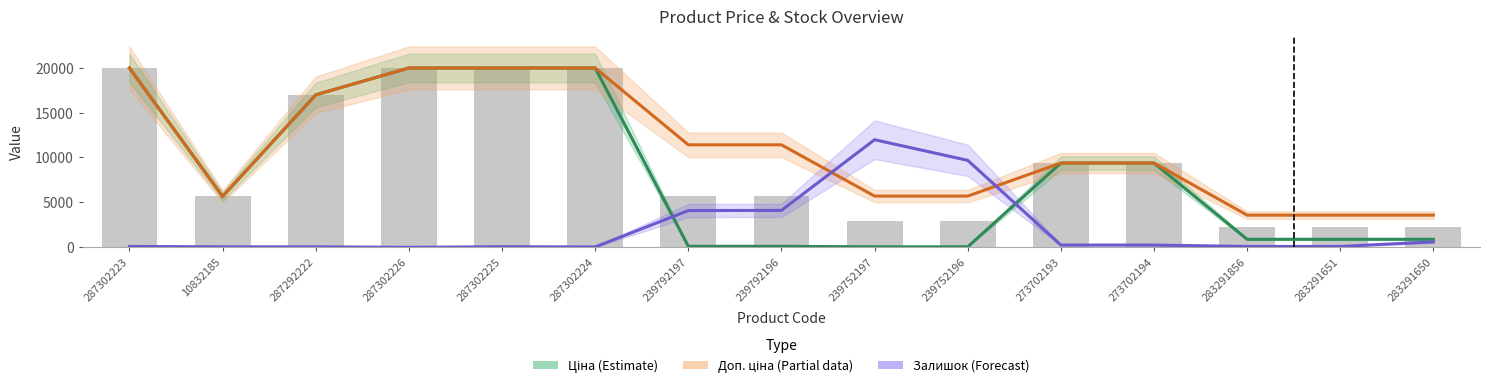

At 273702194, list the series in order from smallest to largest.

Залишок (Forecast), Ціна (Estimate), Доп. ціна (Partial)